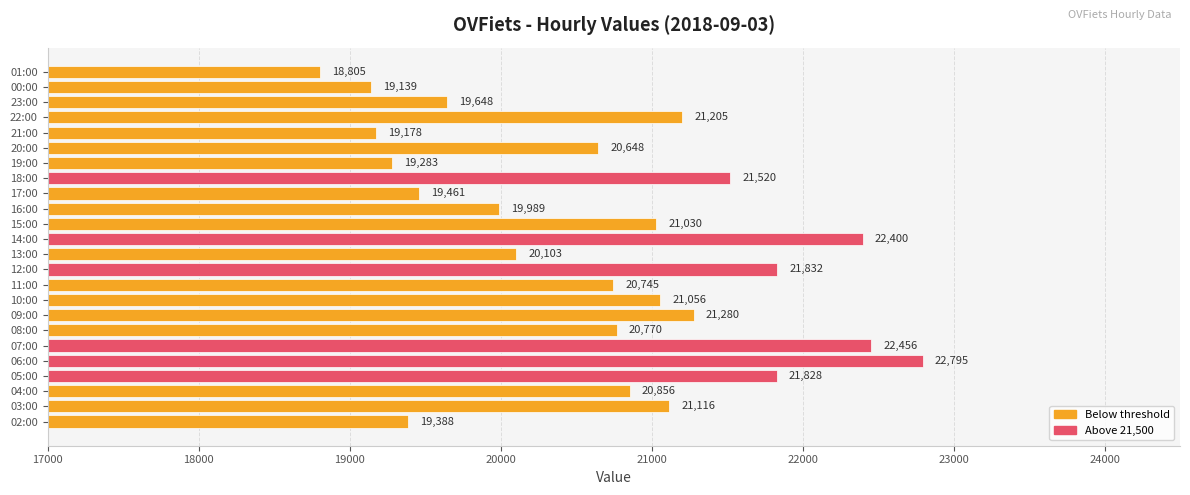

At which category does the chart reach its minimum across all series?

01:00